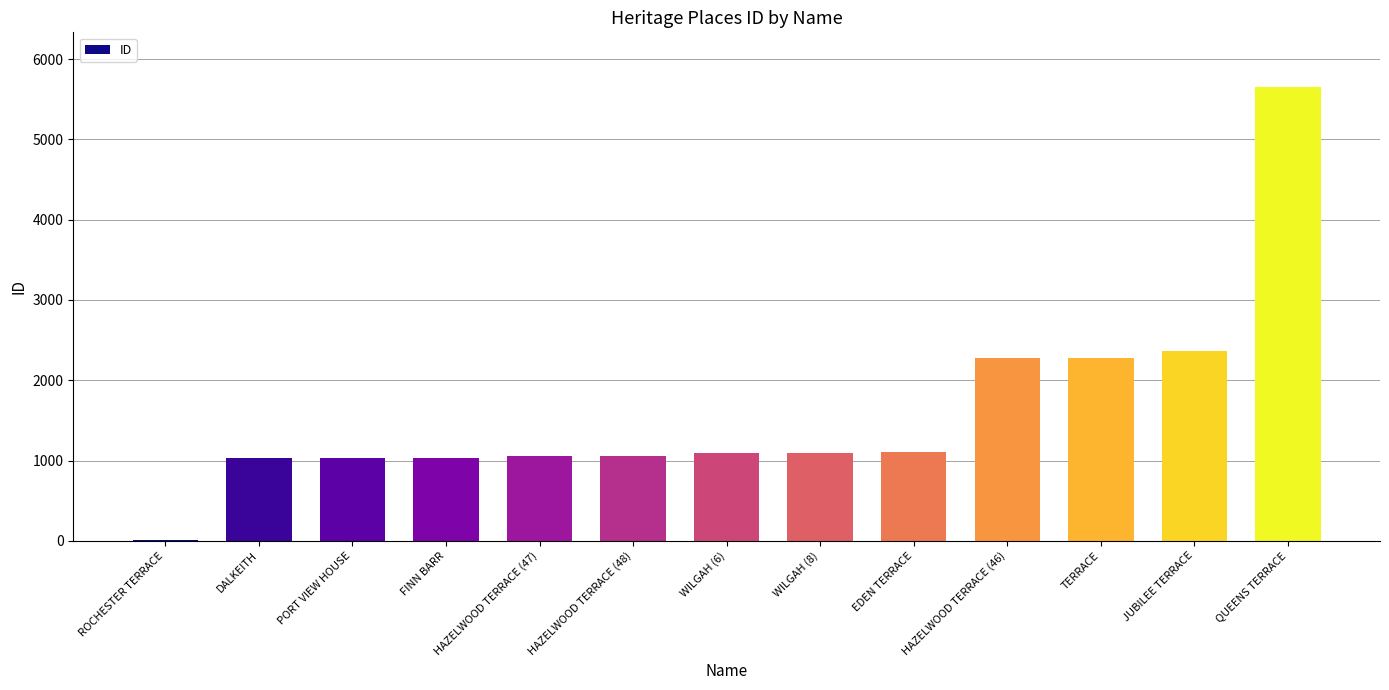

Which has a higher value, PORT VIEW HOUSE or ROCHESTER TERRACE?

PORT VIEW HOUSE